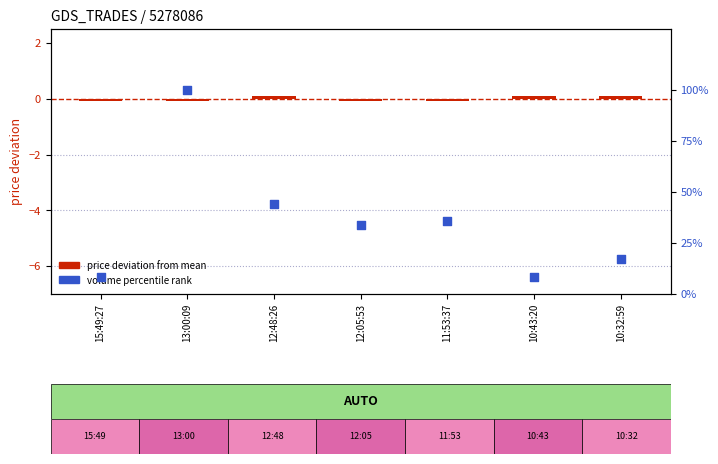

At how many categories does at least one series exceed 83?

1